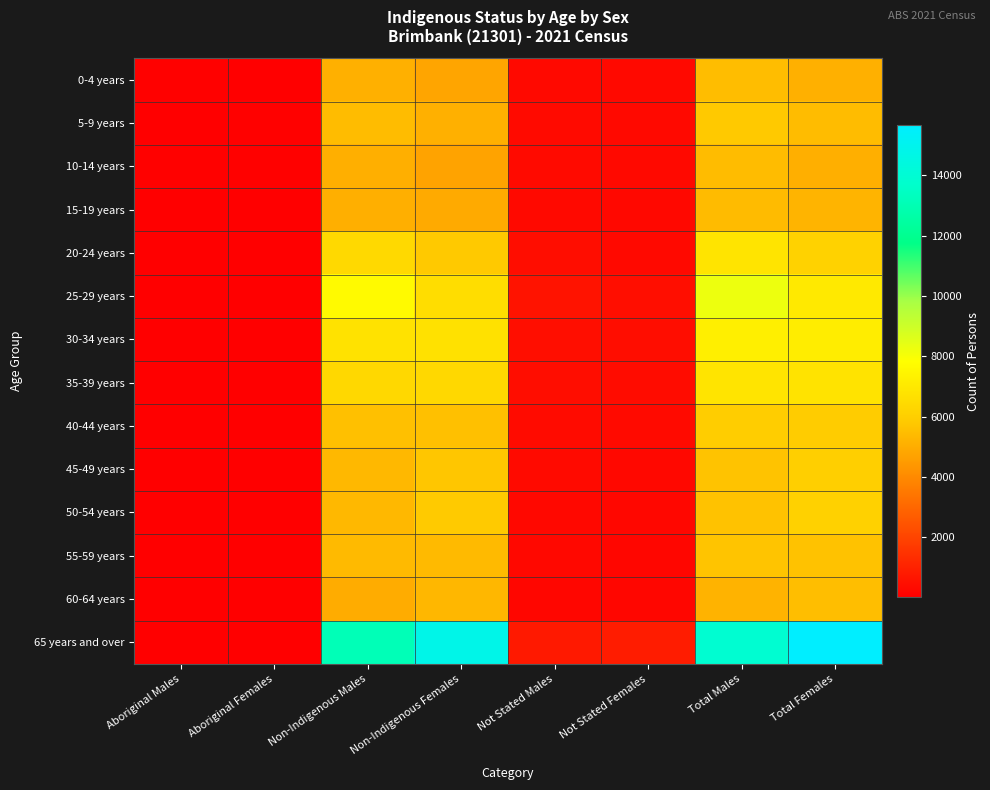

List the series in order of their peak value, highest first.

65 years and over, 25-29 years, 30-34 years, 20-24 years, 35-39 years, 50-54 years, 45-49 years, 40-44 years, 5-9 years, 55-59 years, 60-64 years, 0-4 years, 10-14 years, 15-19 years